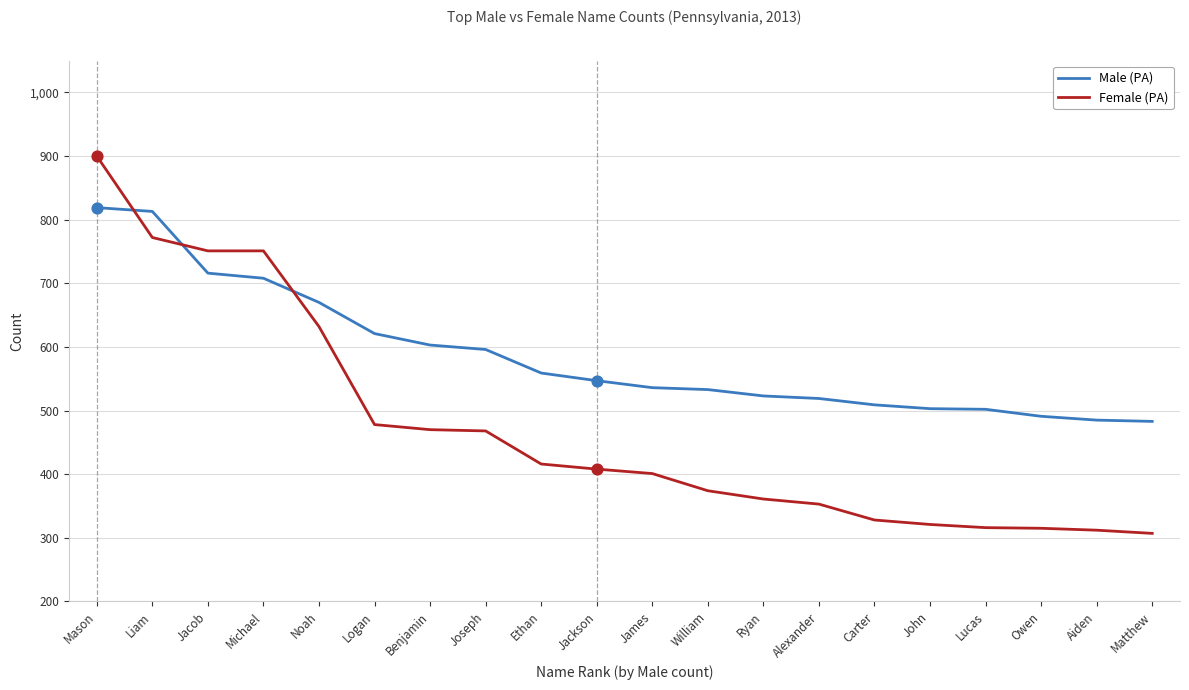

What is the total value across all series at Owen?

806